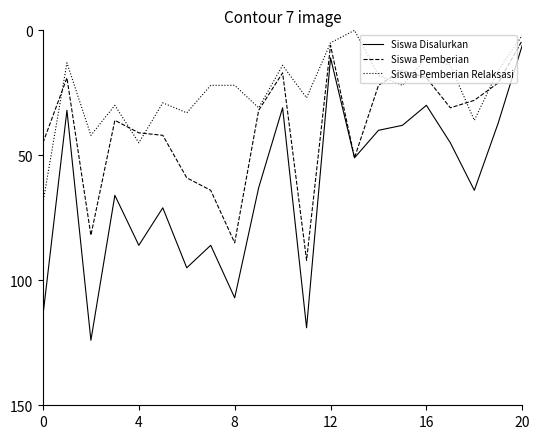

What is the highest value of the Siswa Pemberian Relaksasi series?

69